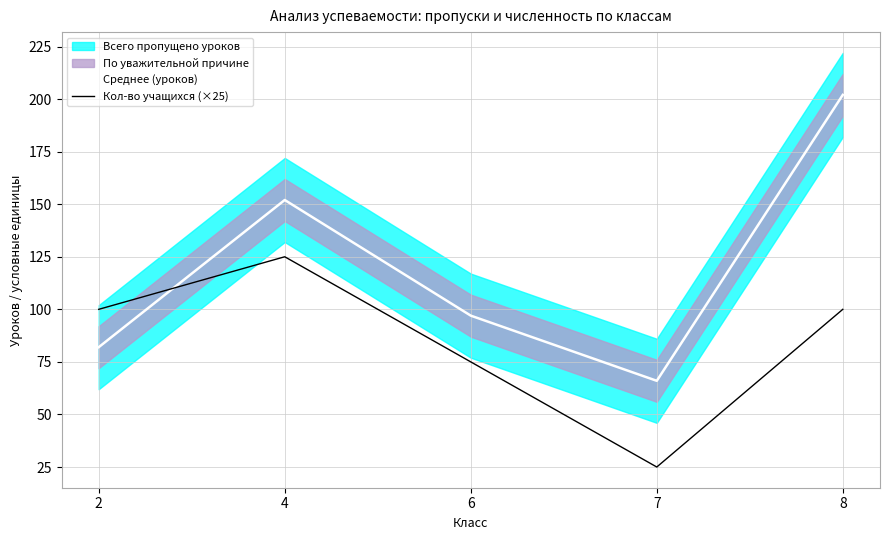

Is the value of Кол-во учащихся (×25) at 8 greater than the value of Среднее (уроков) at 6?

Yes